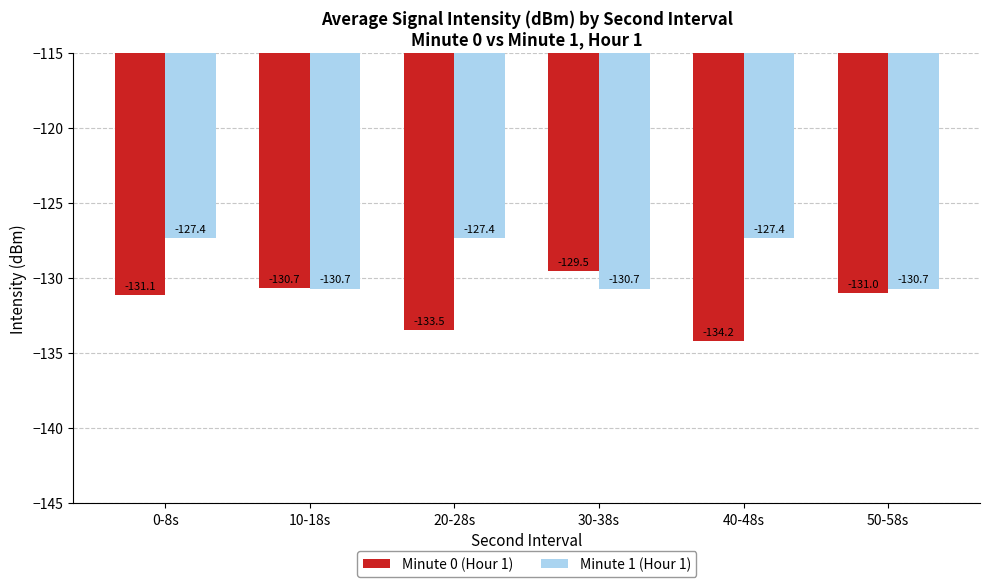

Which series has the widest spread of values?

Minute 0 (Hour 1)